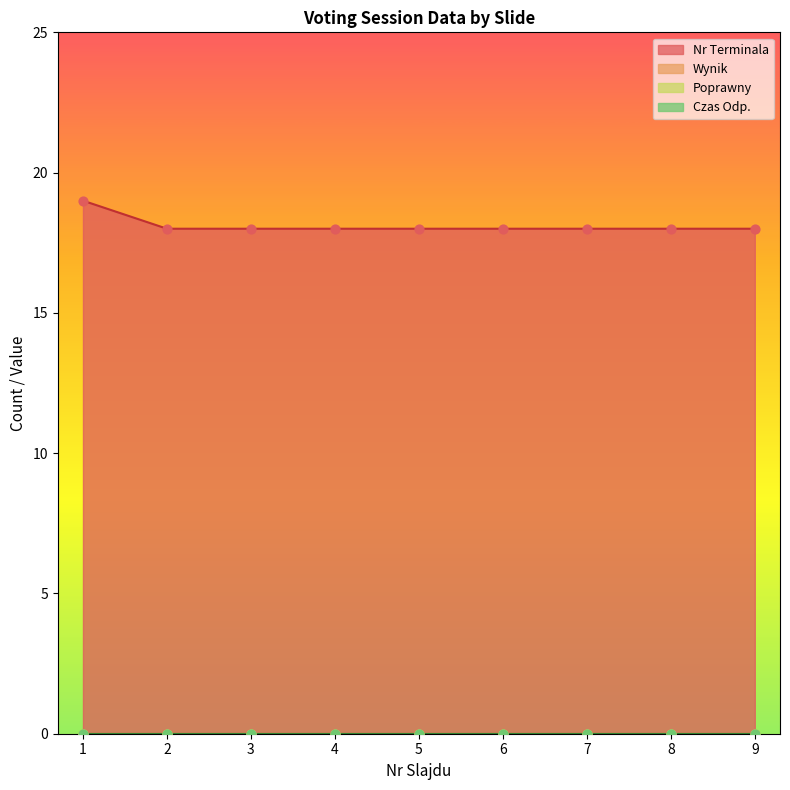

What is the maximum value for Nr Terminala?

19